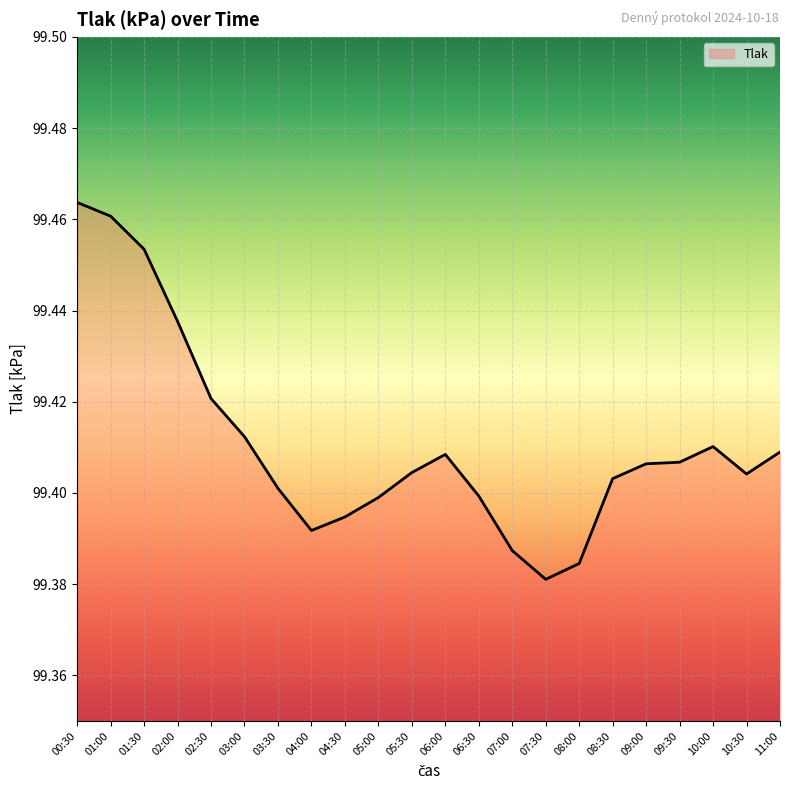

At which category does the data reach its first local valley?

04:00